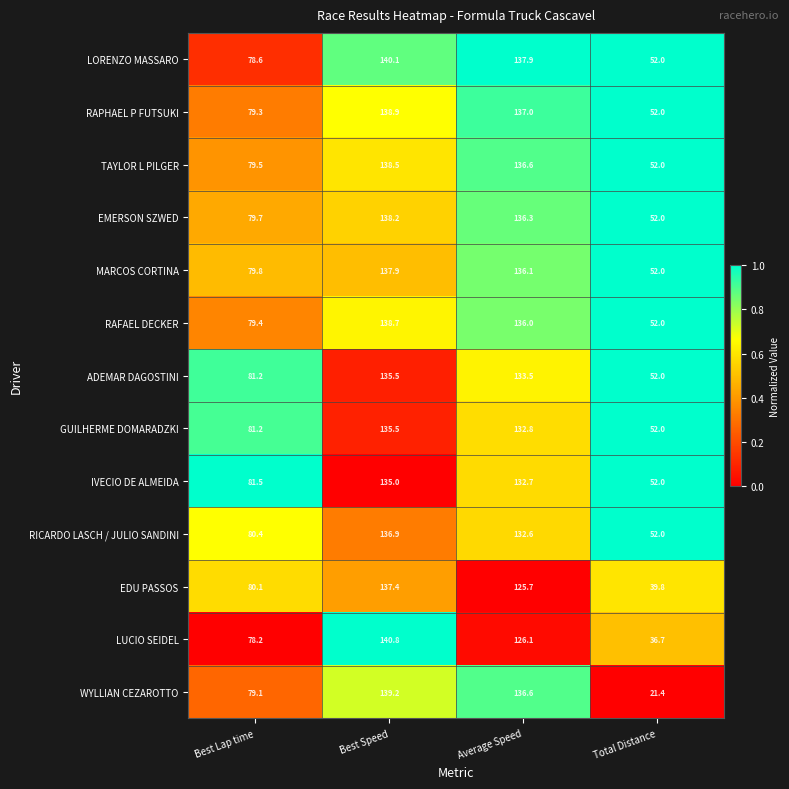

What is the total value across all series at Average Speed?

1739.9